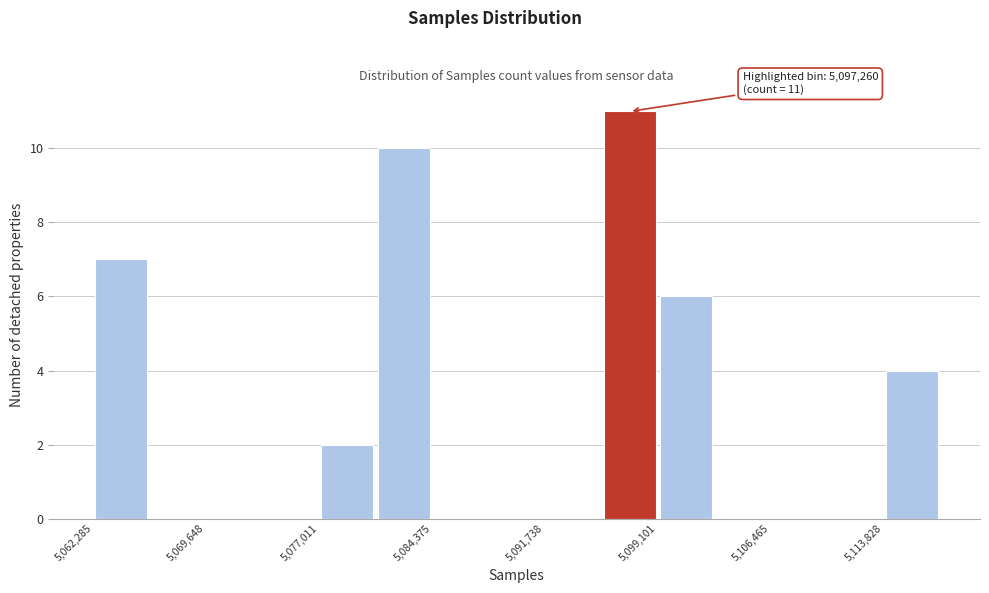

Read against the x-axis, roughly where is the centre of the tallest bar?

5097000